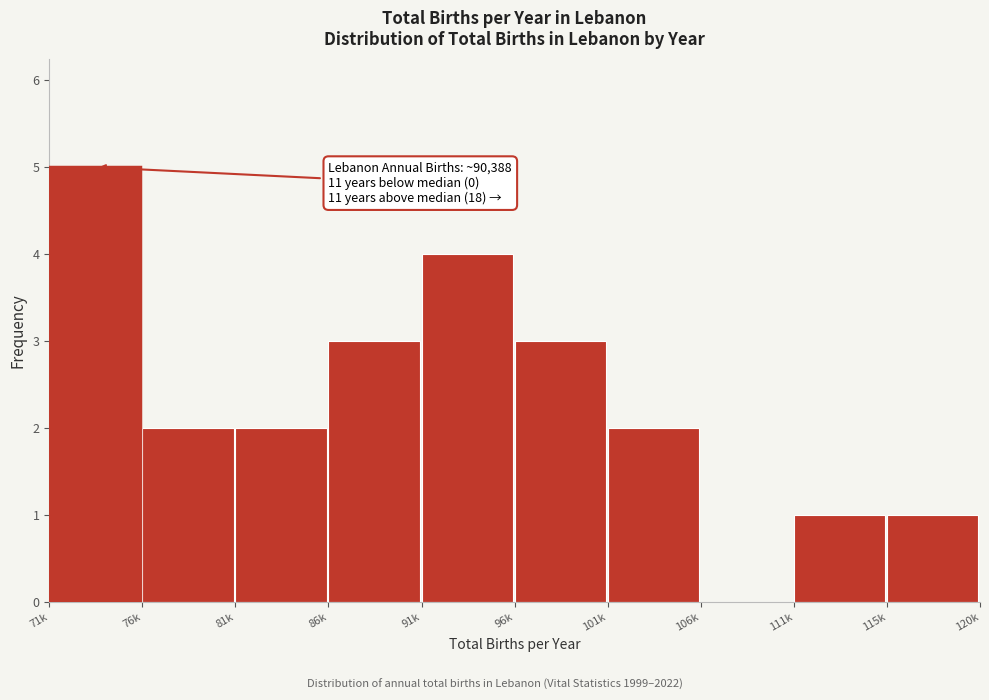

Reading right to left, list all the values displayed in this chart.

115k=1	111k=1	106k=0	101k=2	96k=3	91k=4	86k=3	81k=2	76k=2	71k=5